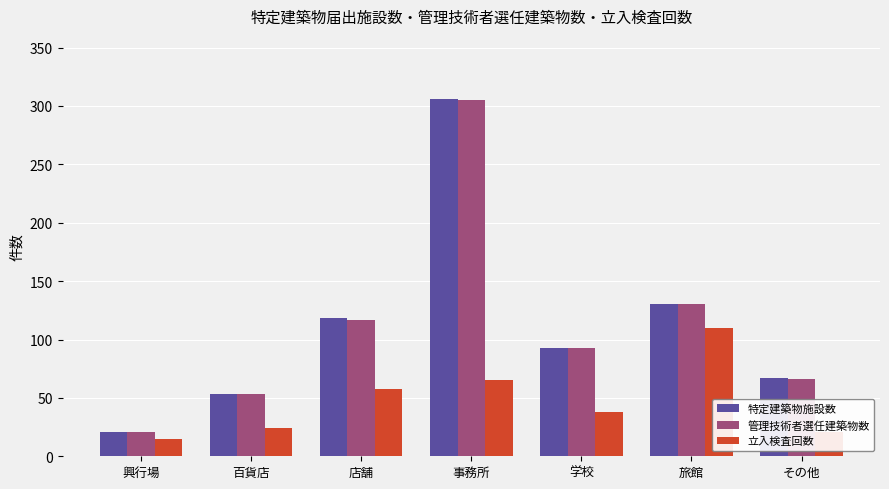

Is it true that 特定建築物施設数 equals 118 at 店舗?

True